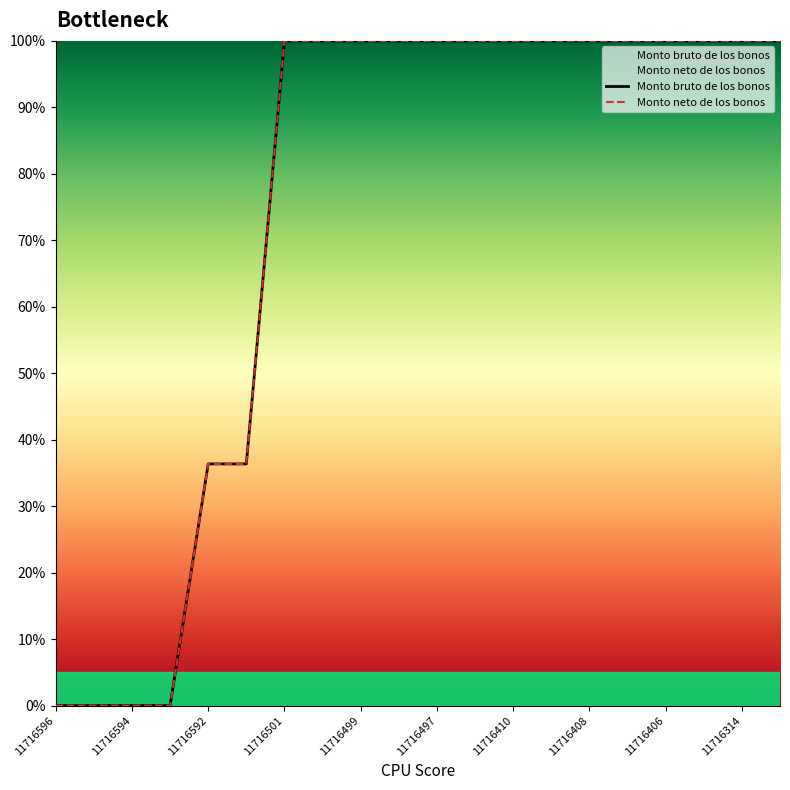

Count the number of categories in the chart.

20